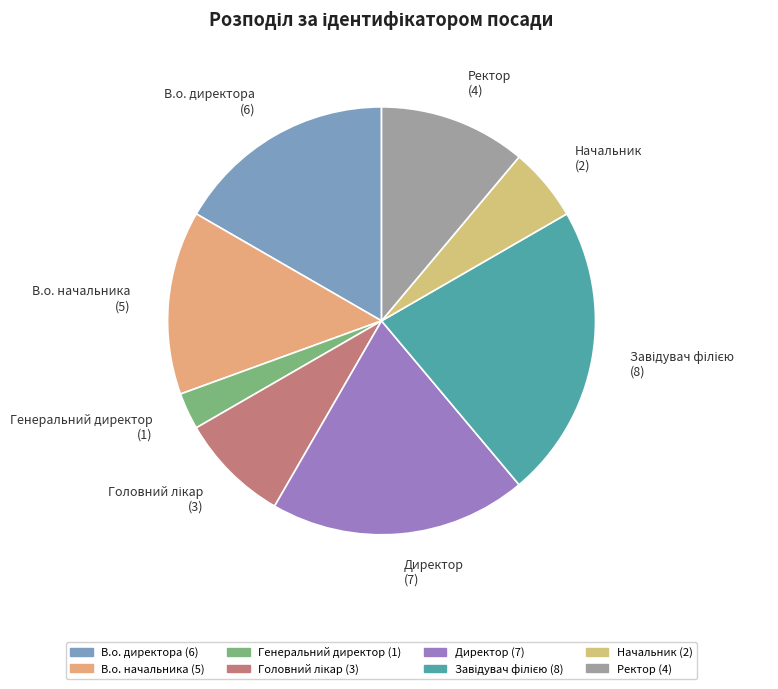

Combined, do В.о. директора and Директор account for over 50%?

No